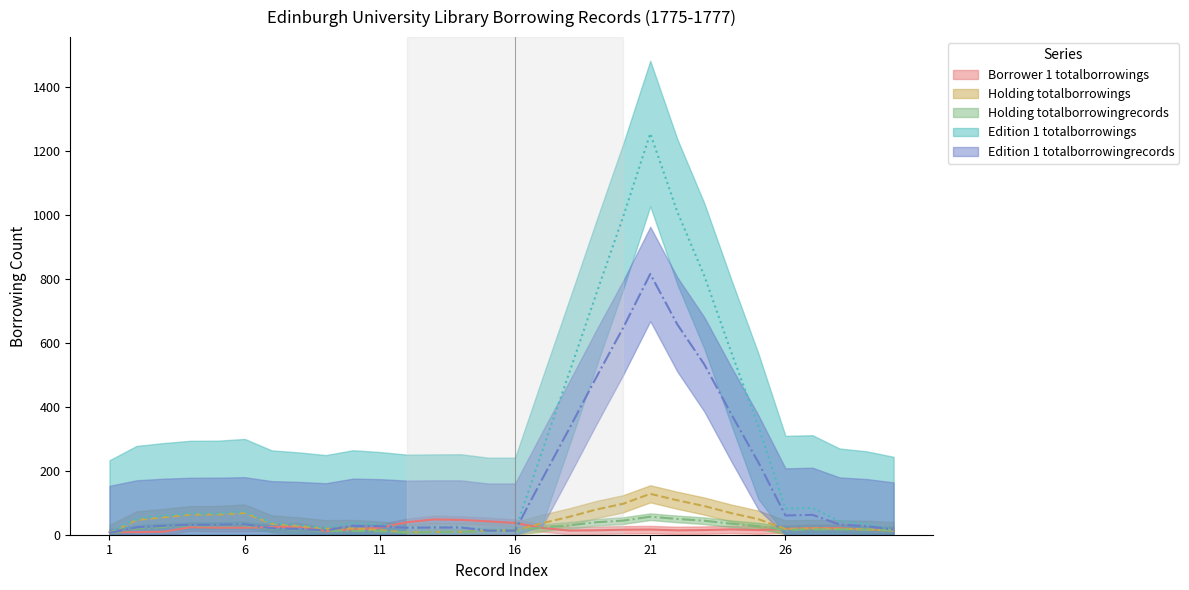

The value of Holding totalborrowings at 29 is 23. True or false?

True